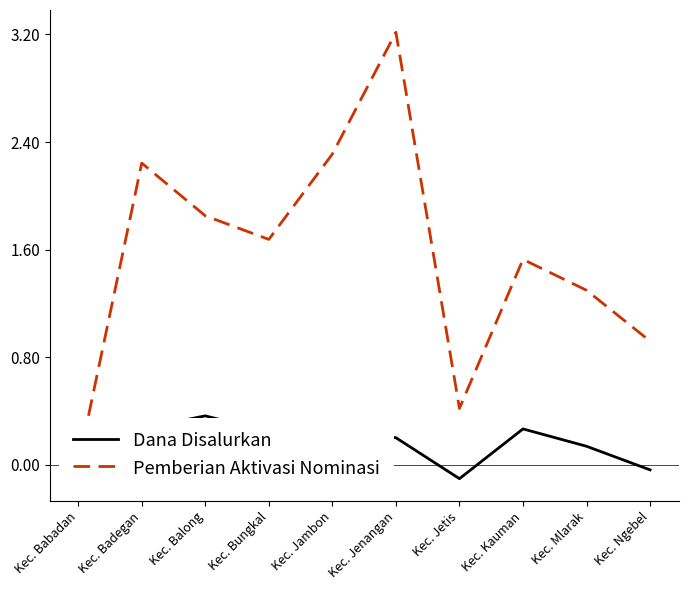

Is the value of Pemberian Aktivasi Nominasi at Kec. Kauman greater than the value of Dana Disalurkan at Kec. Jambon?

Yes